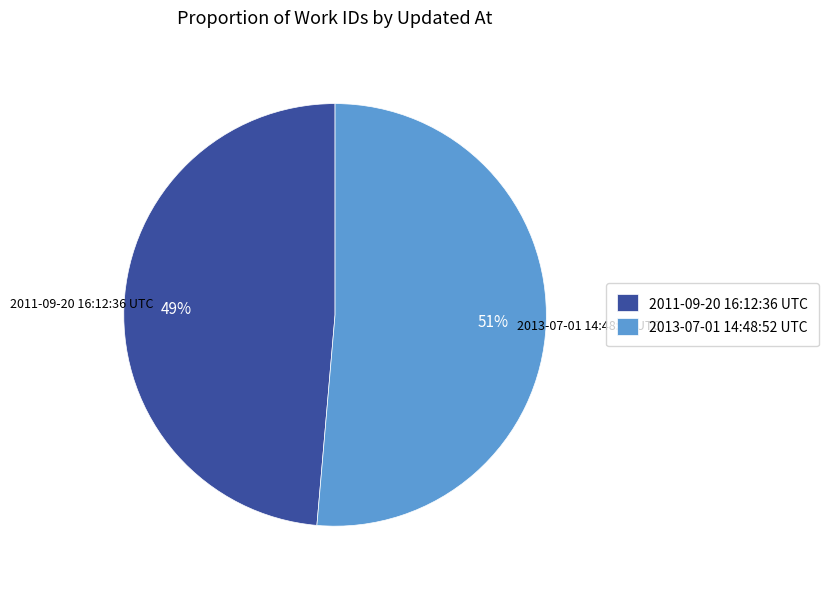

The 2013-07-01 14:48:52 UTC slice represents 51% of the pie. True or false?

True